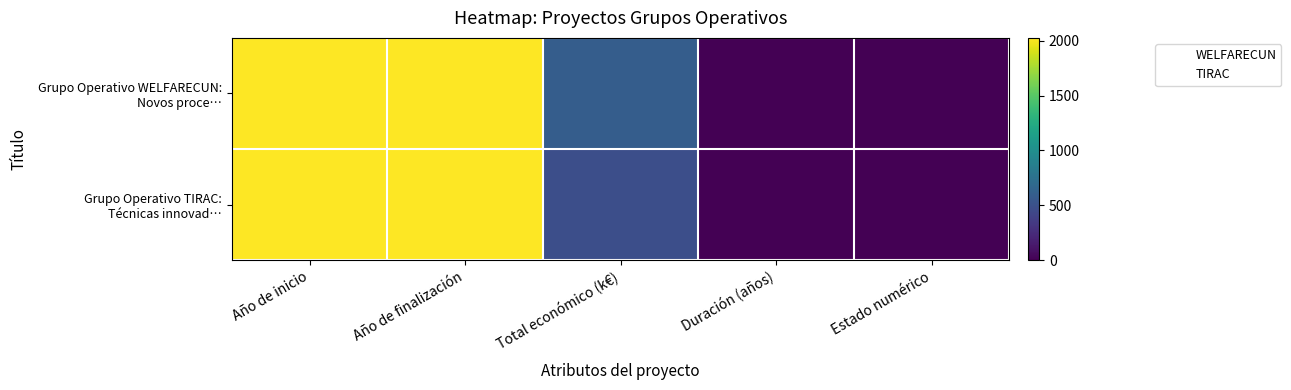

Which series has the largest range (max minus min)?

Grupo Operativo WELFARECUN: Novos proce…